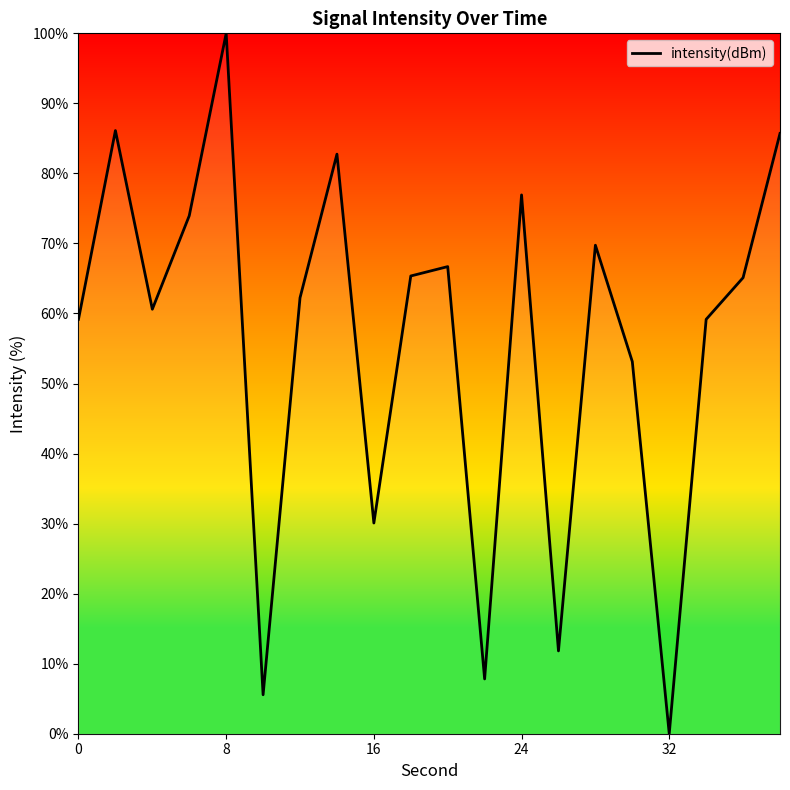

What is the difference between the maximum and minimum values?

100.0